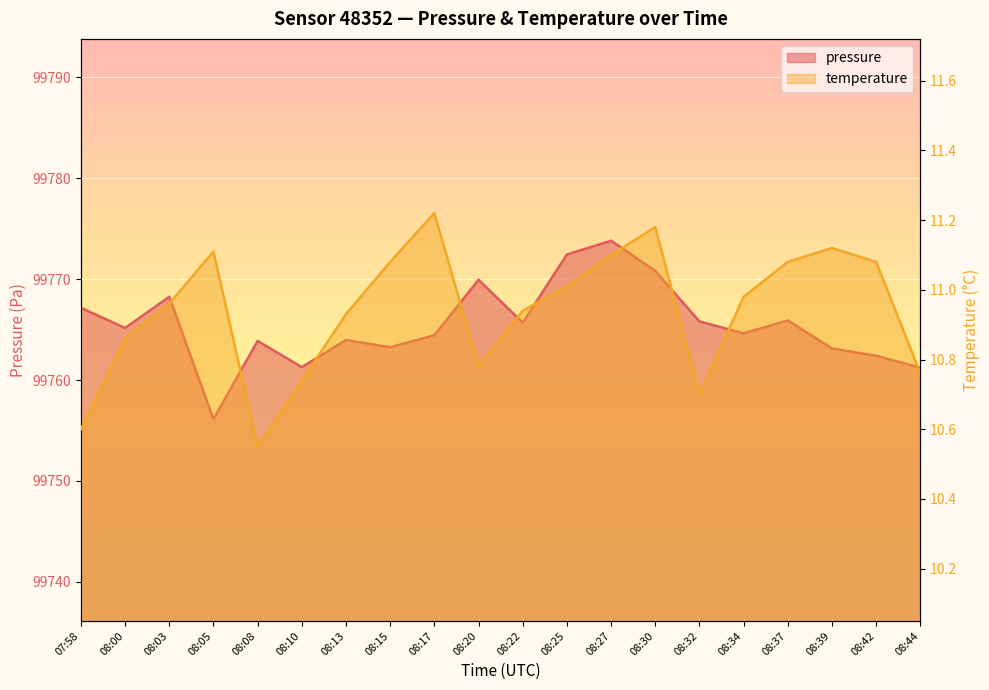

What is the difference between the second highest and second lowest values in the temperature series?

0.6